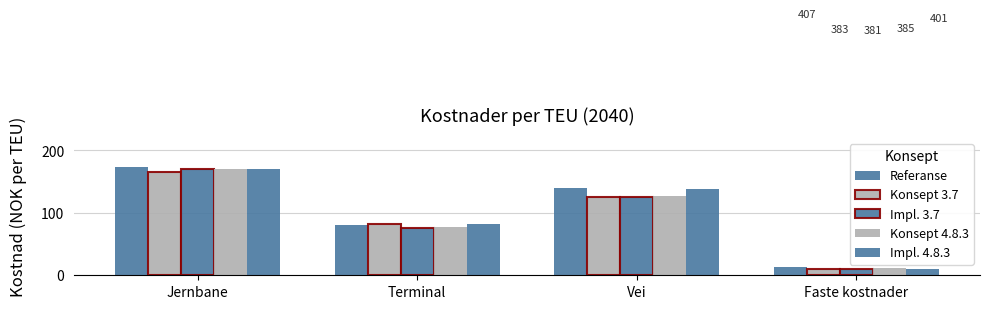

How many bars are there in total?

20